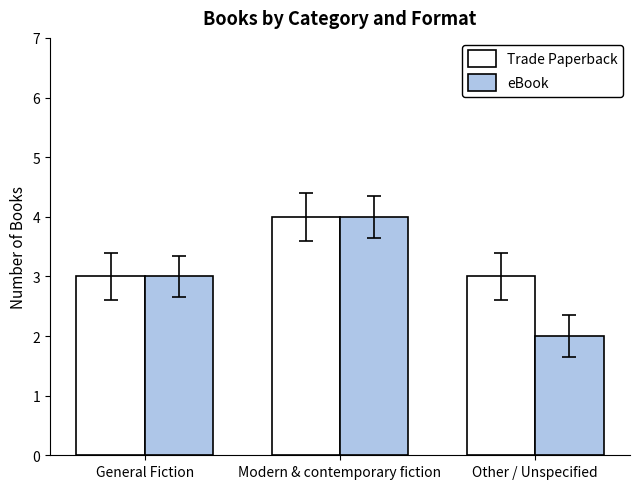

Count the number of data series in this chart.

2